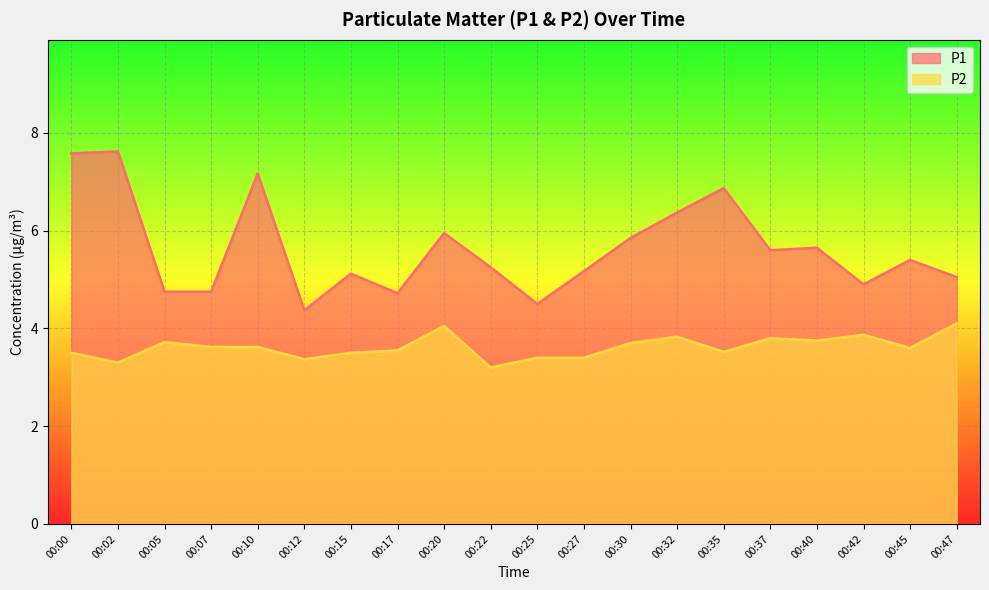

Does the chart display data point markers on the line(s)?

No